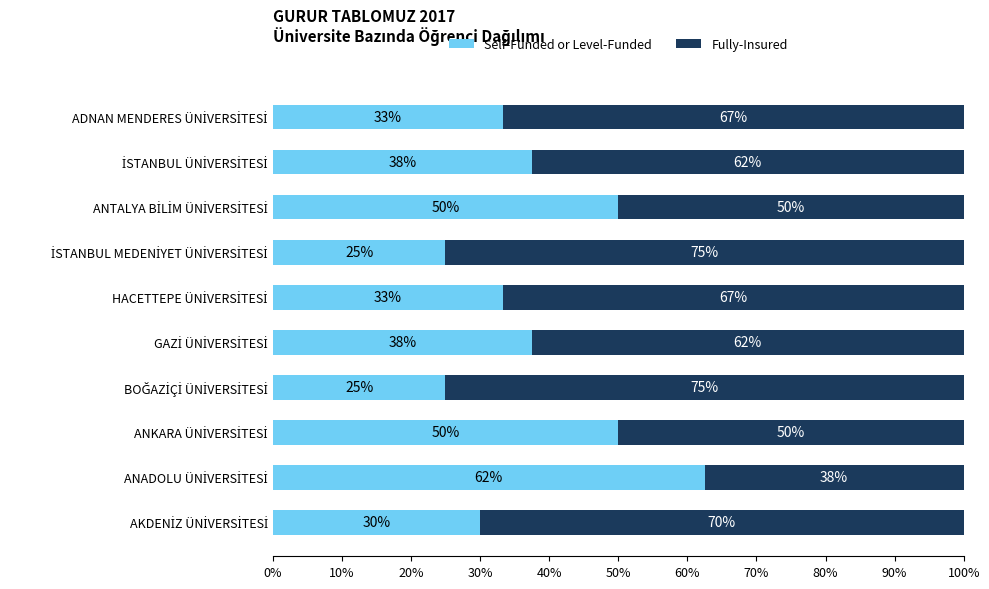

What is the minimum value for Self-Funded or Level-Funded?

25.0